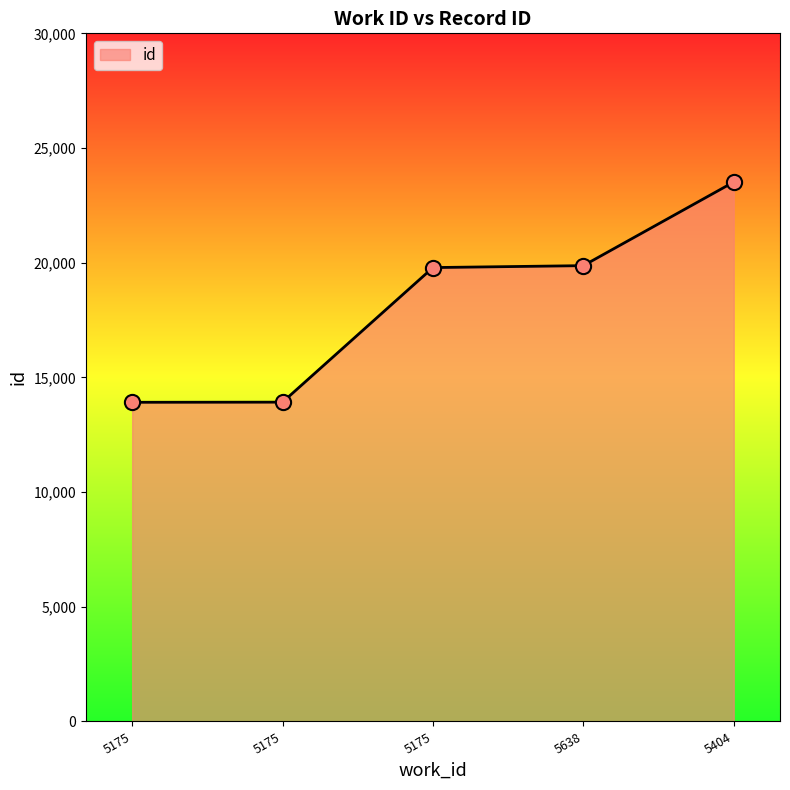

Between 5638 and 5404, which is larger?

5404